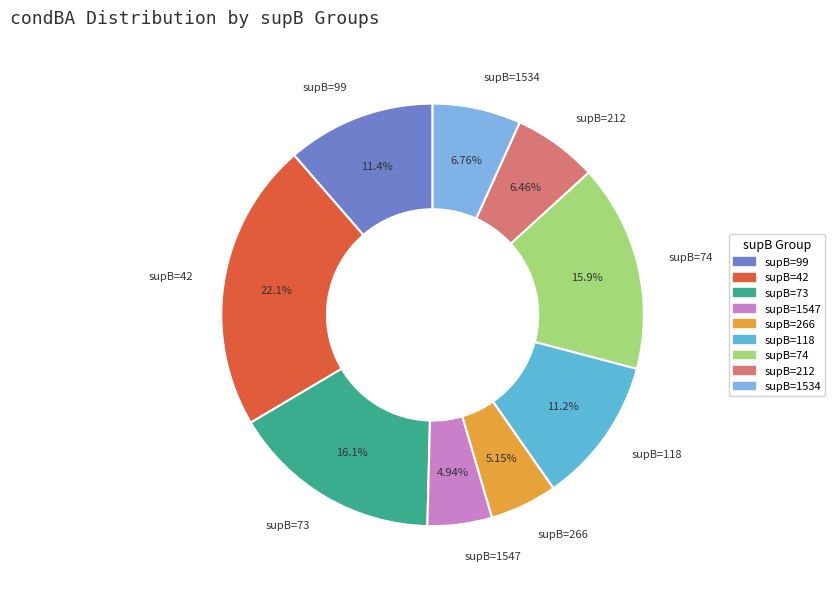

To the nearest percent, what is the average slice percentage?

11%